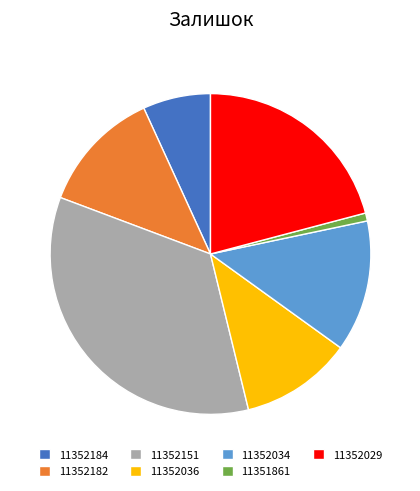

What is the largest slice in the pie chart?

11352151